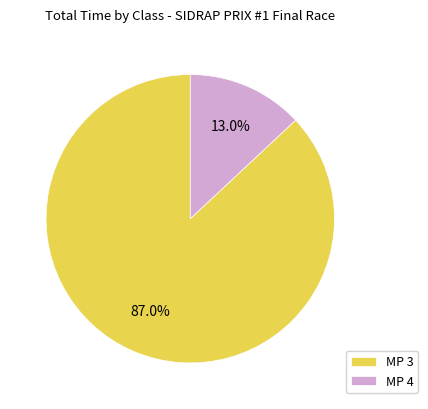

What percentage do MP 4 and MP 3 together represent?

100.0%